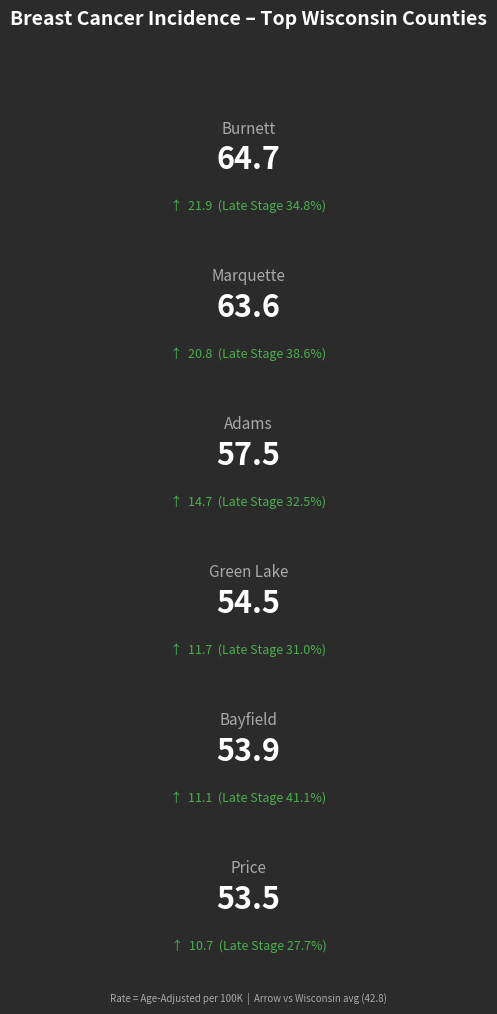

What is the value of the Percent Late Stage bar at the 6th from the left?

27.7